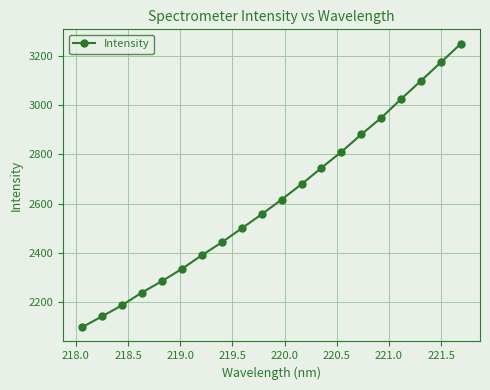

What is the value of the 11th point from the left?

2615.9